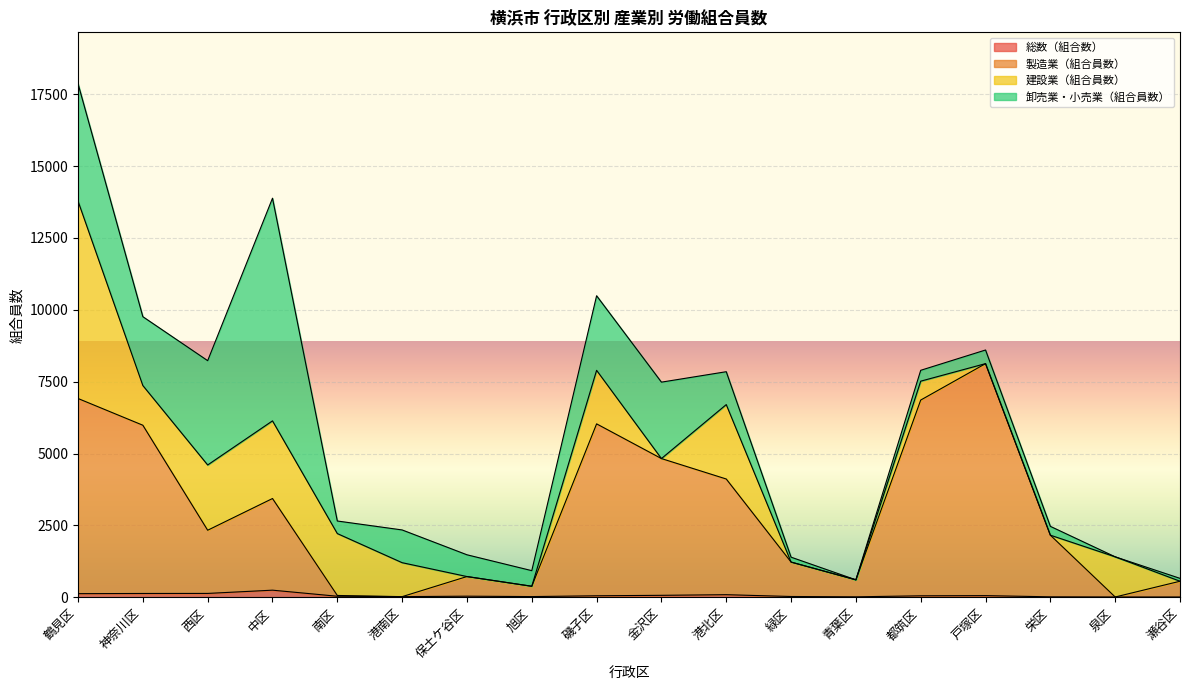

What is the total value across all series at 西区?

8232